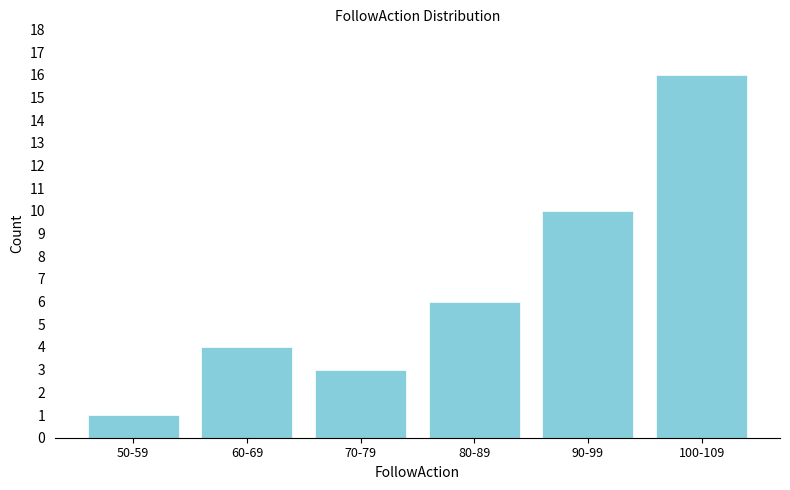

Reading left to right, list all the values displayed in this chart.

1	4	3	6	10	16